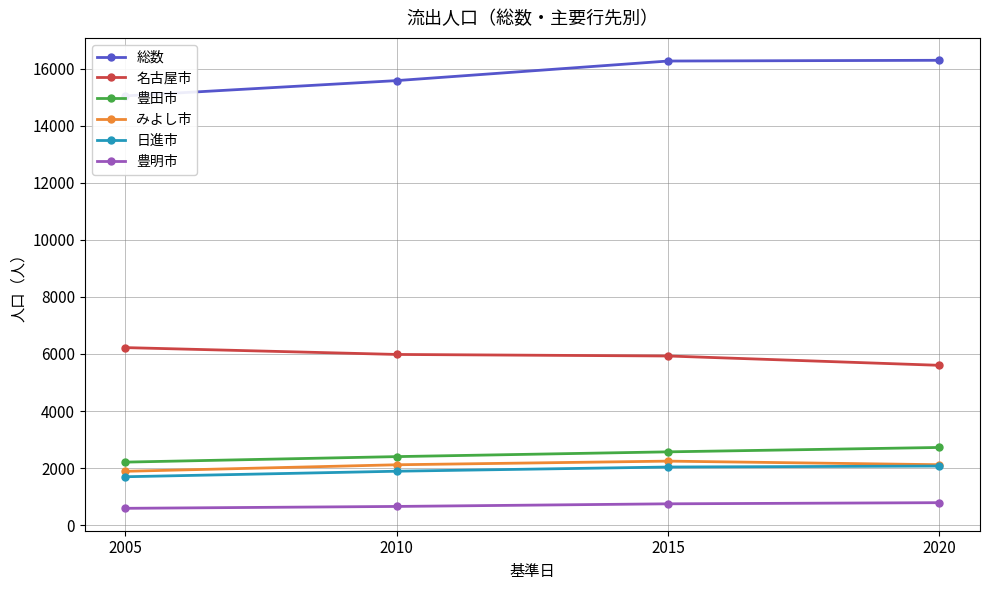

Is this an area chart (filled region under the line)?

No